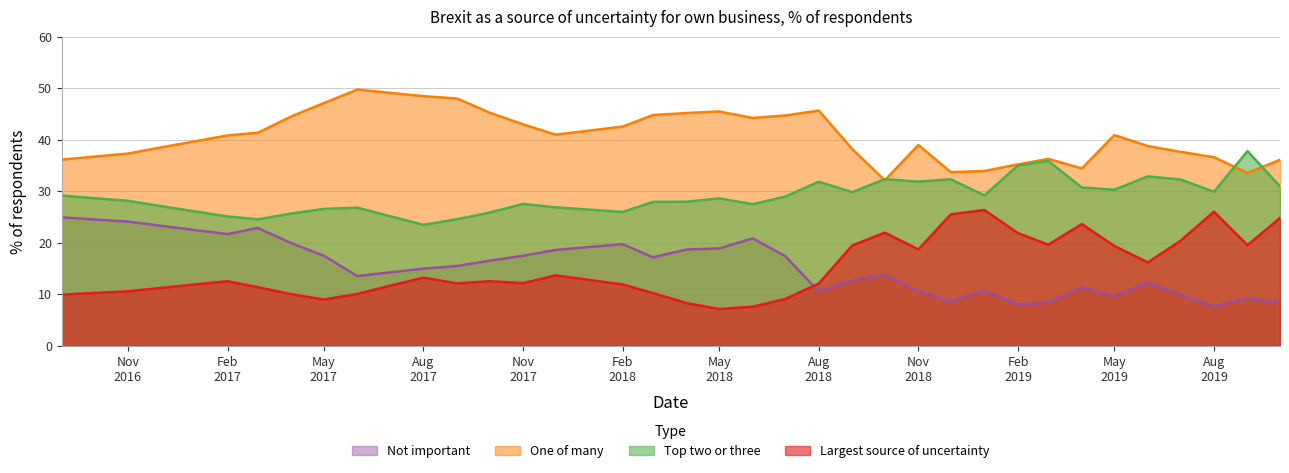

What are all the series names shown in the legend?

Not important, One of many, Top two or three, Largest source of uncertainty